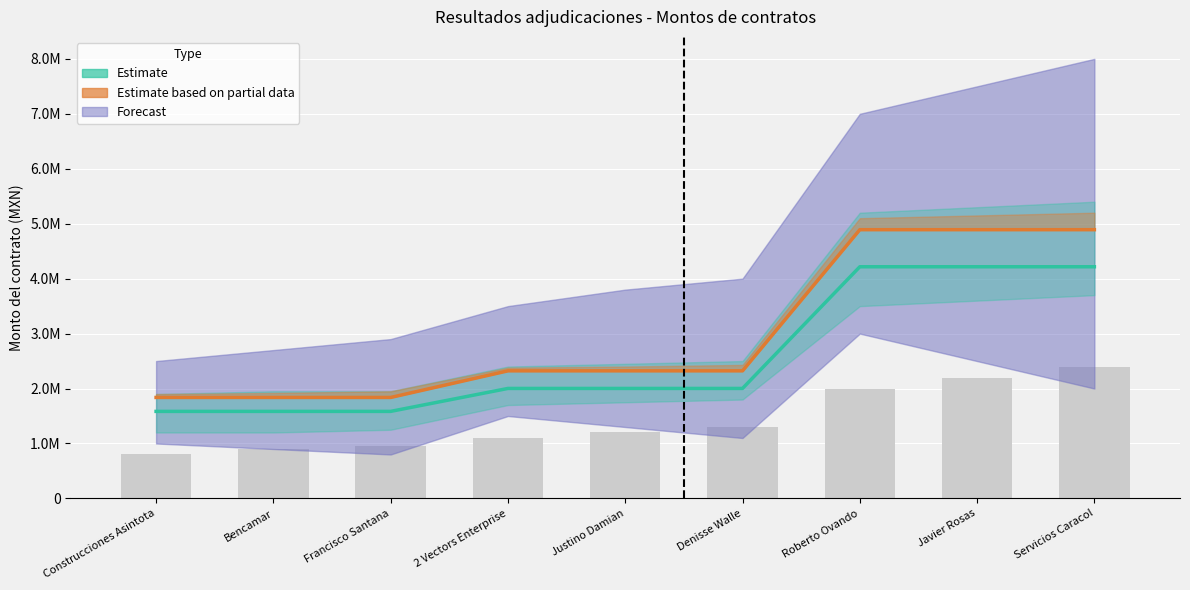

At which category is the sum across all series the highest?

Roberto Ovando